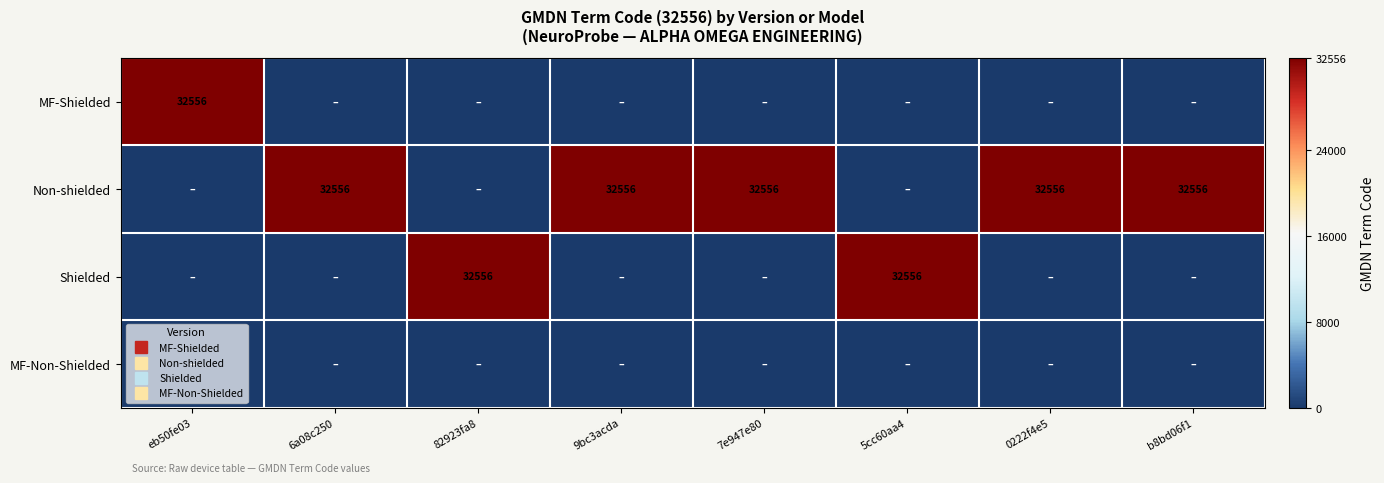

How many categories are shown in the chart?

8